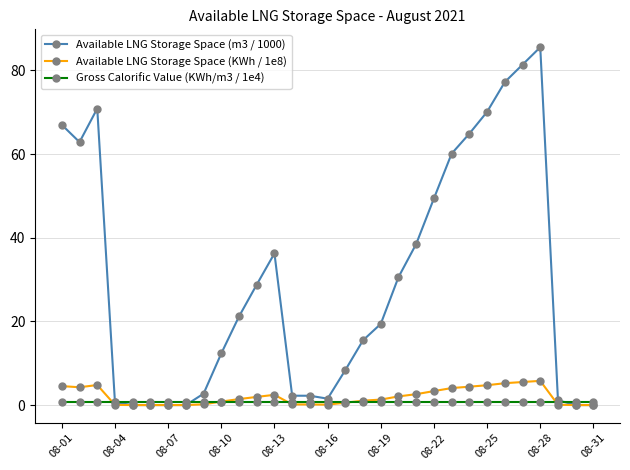

Count the number of data series in this chart.

3